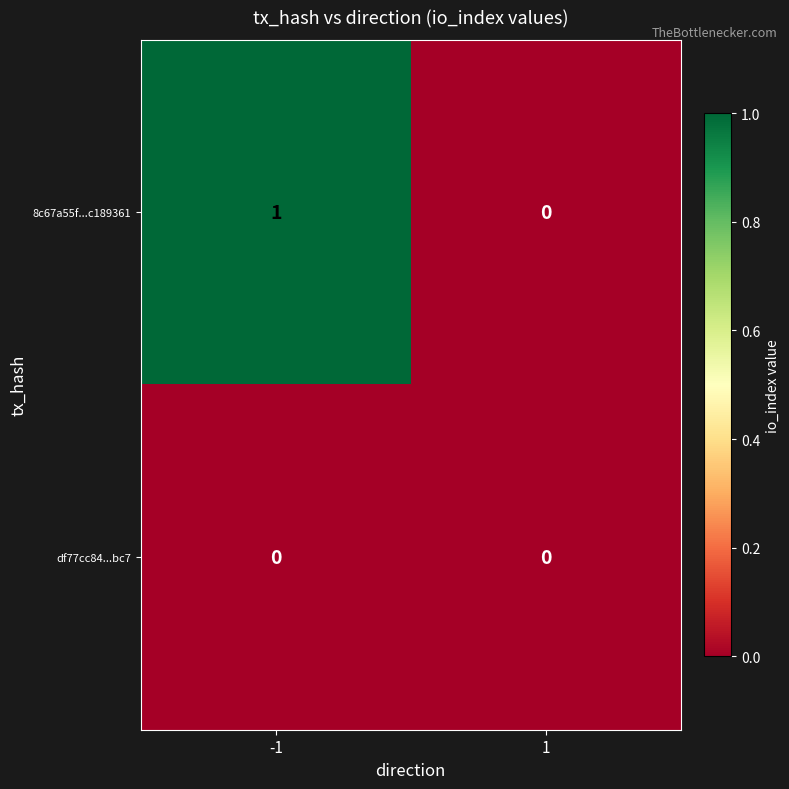

True or false: 8c67a55f...c189361 has a value of 0 at 1.

True